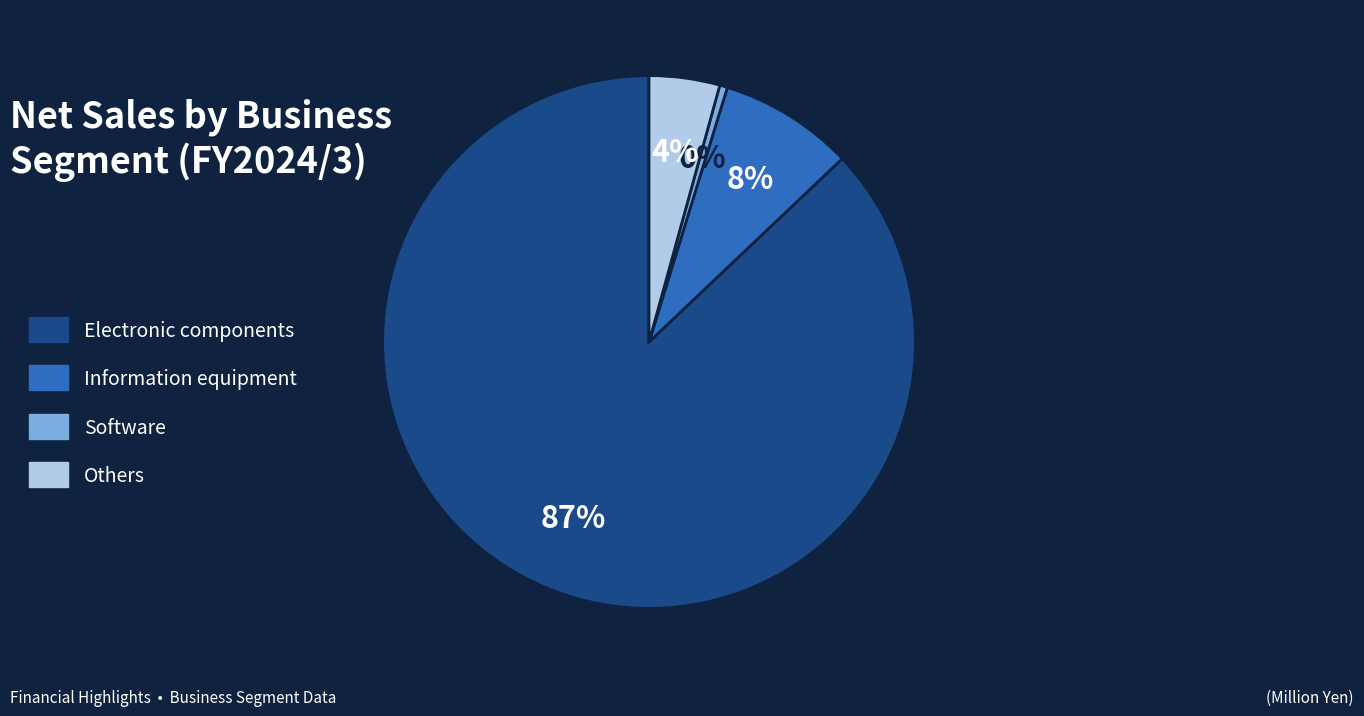

Combined, do Electronic components and Software account for over 50%?

Yes